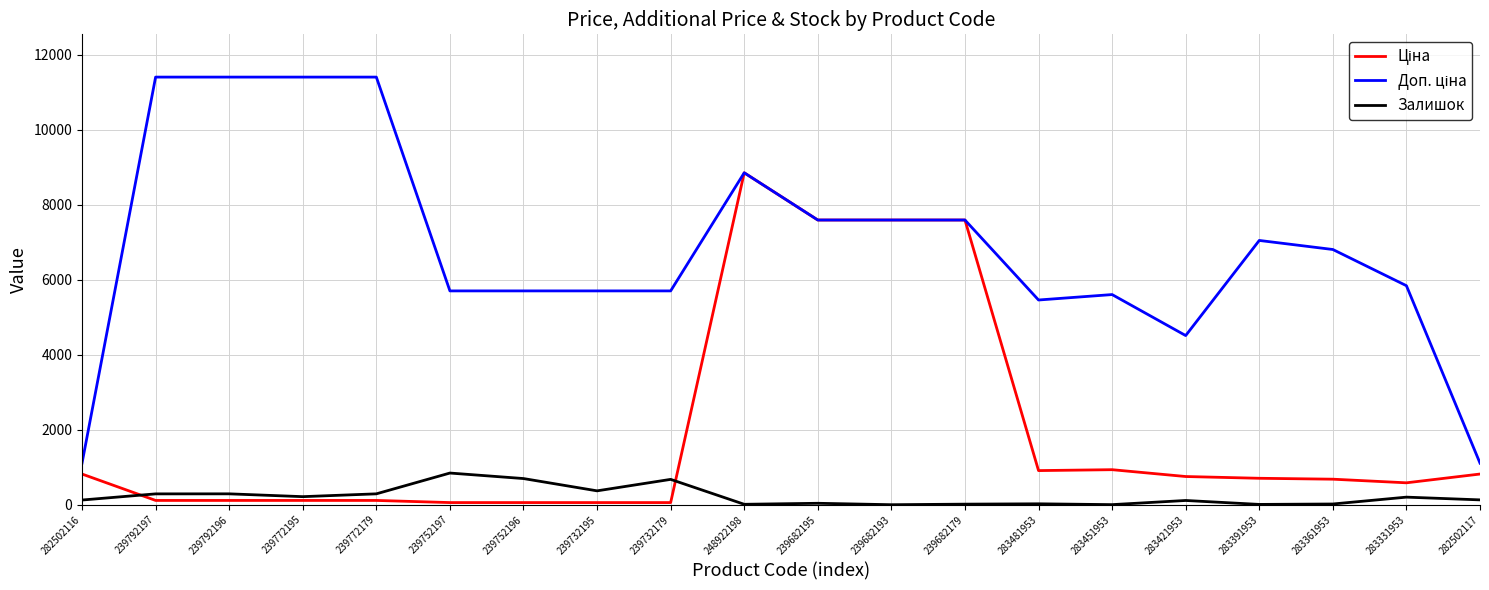

At which label does Залишок reach its peak?

239752197